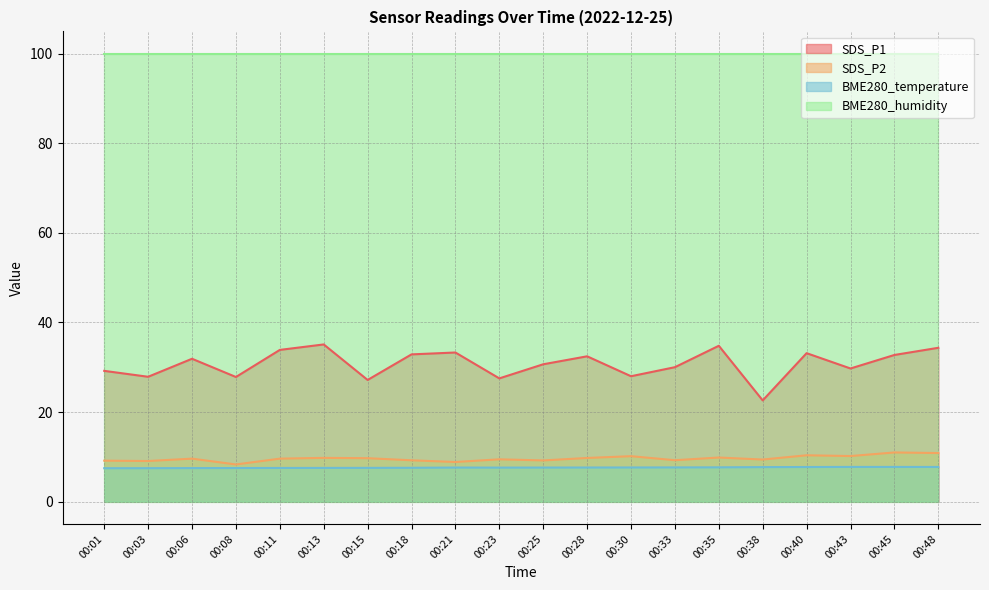

What is the total value across all series at 00:13?

152.4